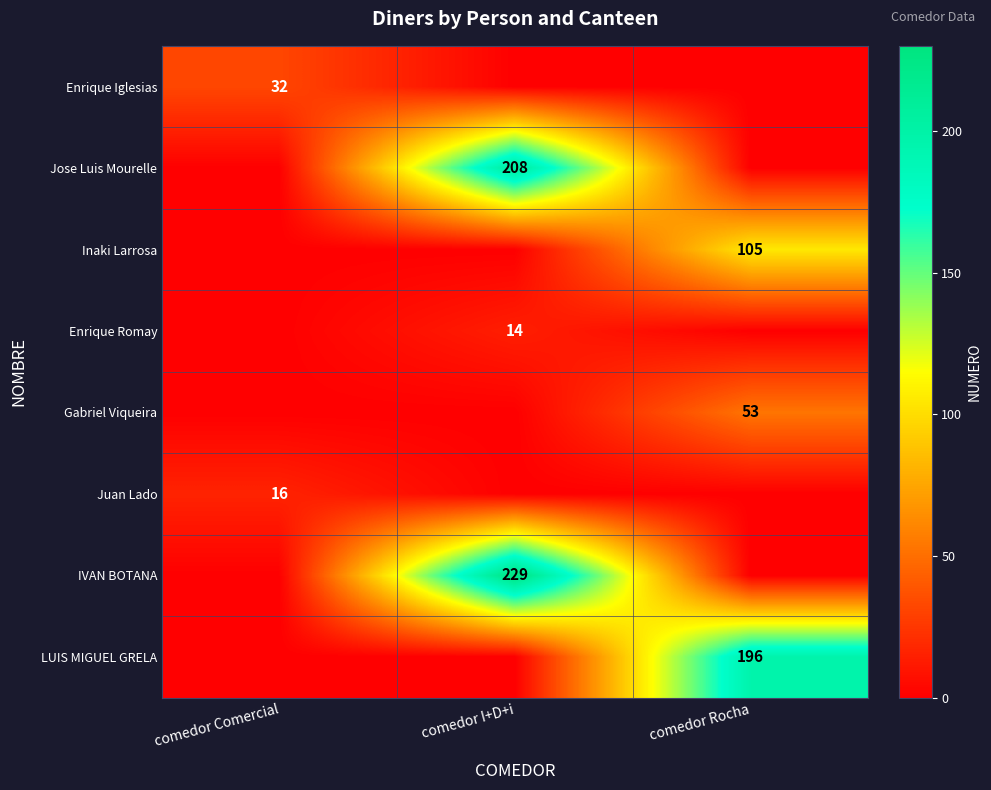

Is the value of IVAN BOTANA at comedor I+D+i greater than the value of Inaki Larrosa at comedor Rocha?

Yes